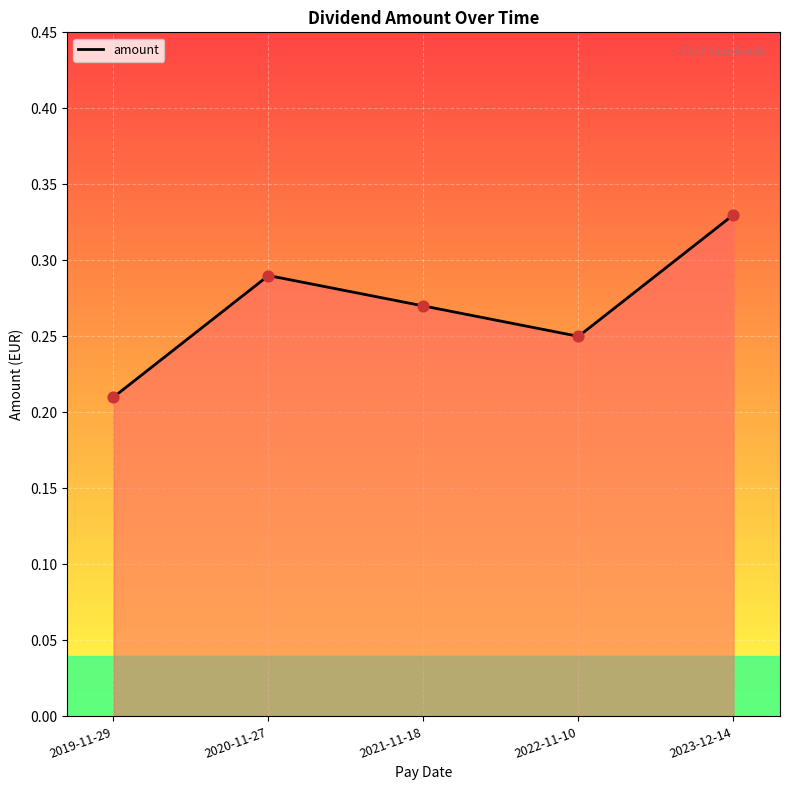

Which has a higher value, 2019-11-29 or 2023-12-14?

2023-12-14